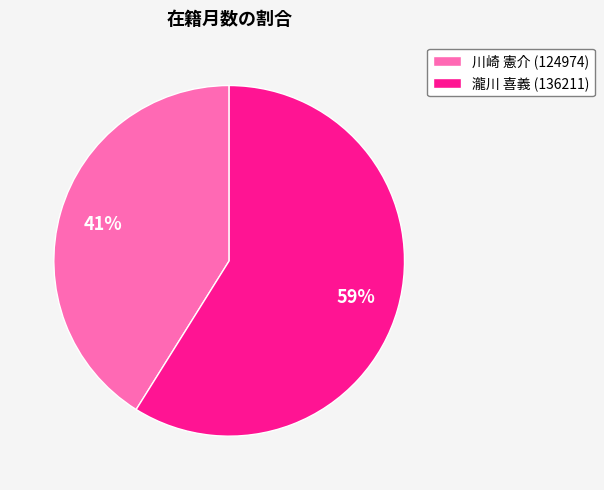

Rank the categories by value from lowest to highest.

川崎 憲介 (124974), 瀧川 喜義 (136211)